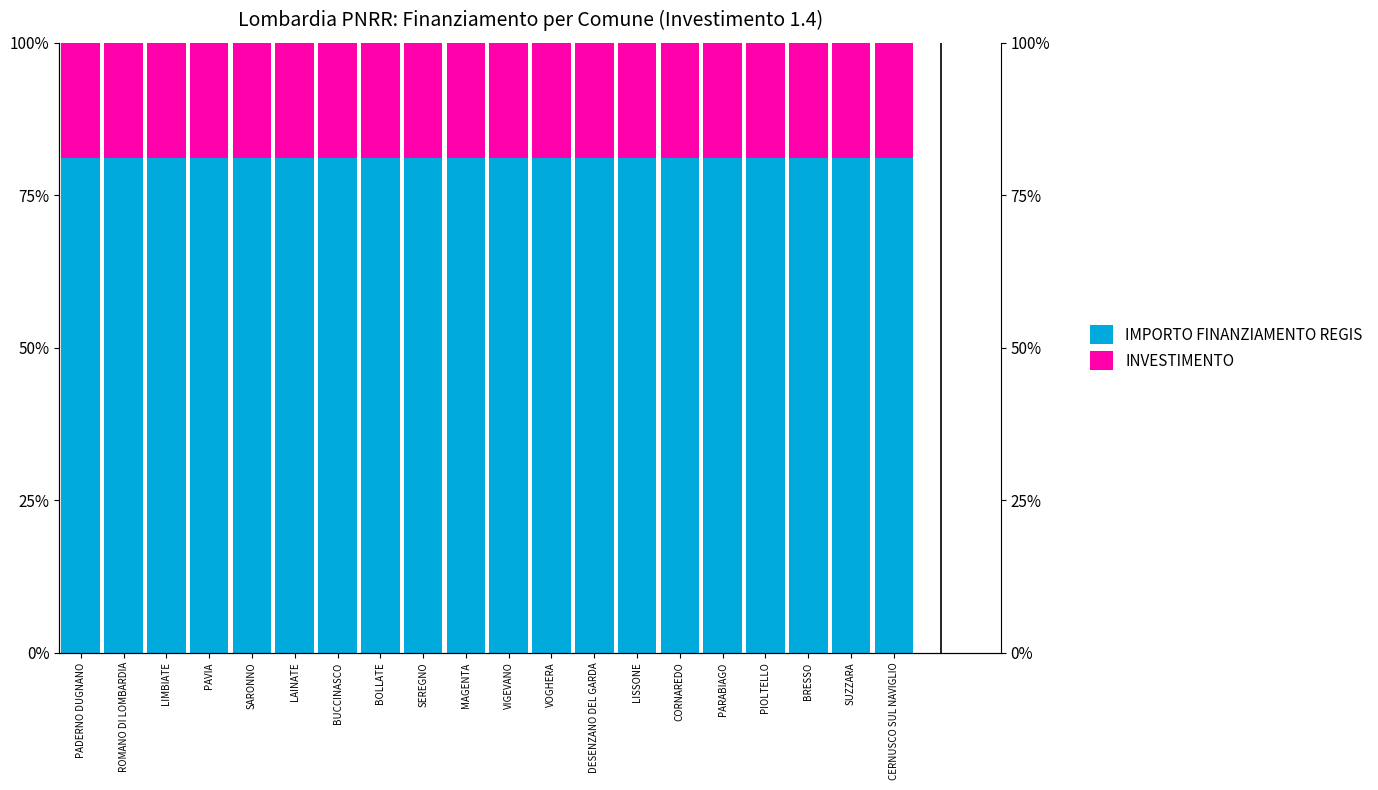

The value of INVESTIMENTO at BRESSO is 11.9. True or false?

False